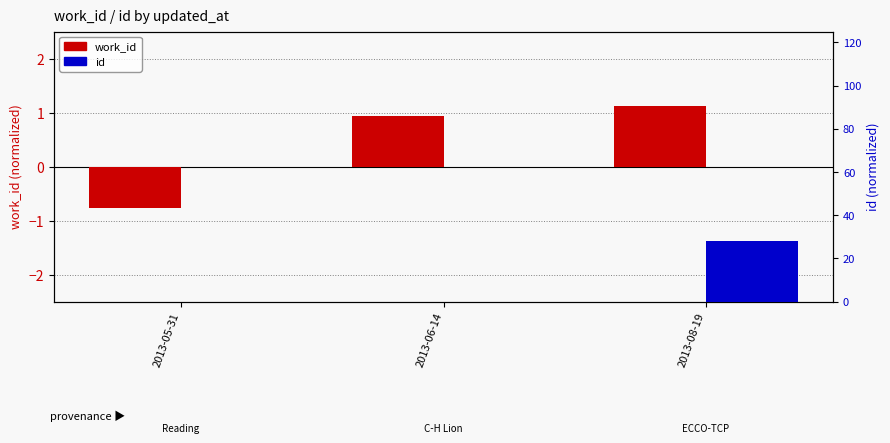

Reading right to left, transcribe all the data shown in this chart.

work_id: 2013-08-19=1.1	2013-06-14=0.9	2013-05-31=-0.8
id: 2013-08-19=28.1	2013-06-14=-6.0	2013-05-31=-14.1